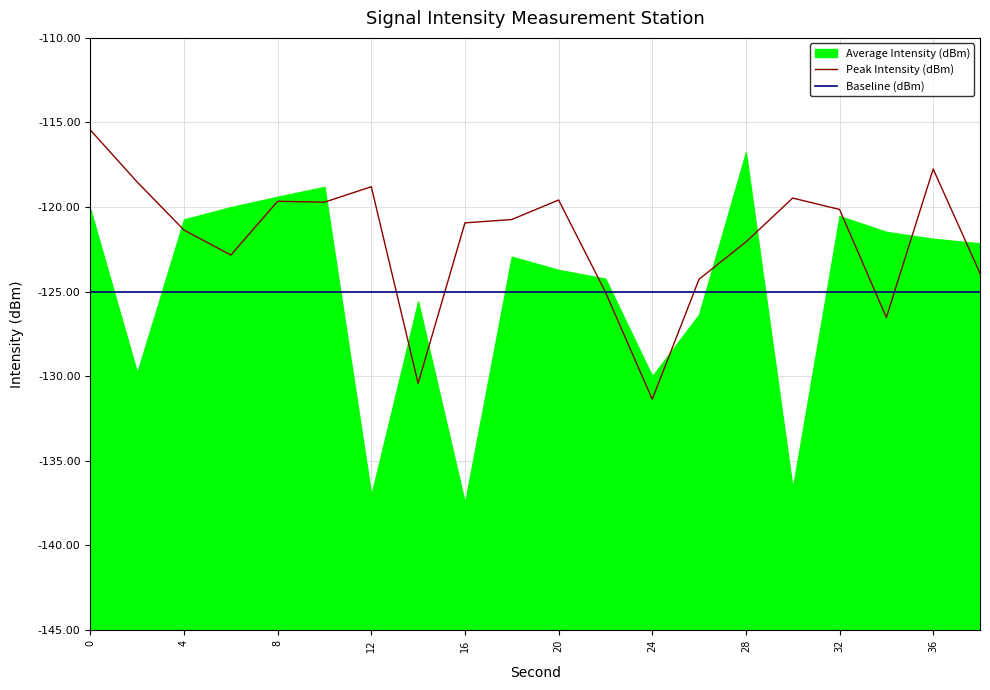

Is the value of Peak Intensity (dBm) at 36 greater than the value of Baseline (dBm) at 4?

Yes